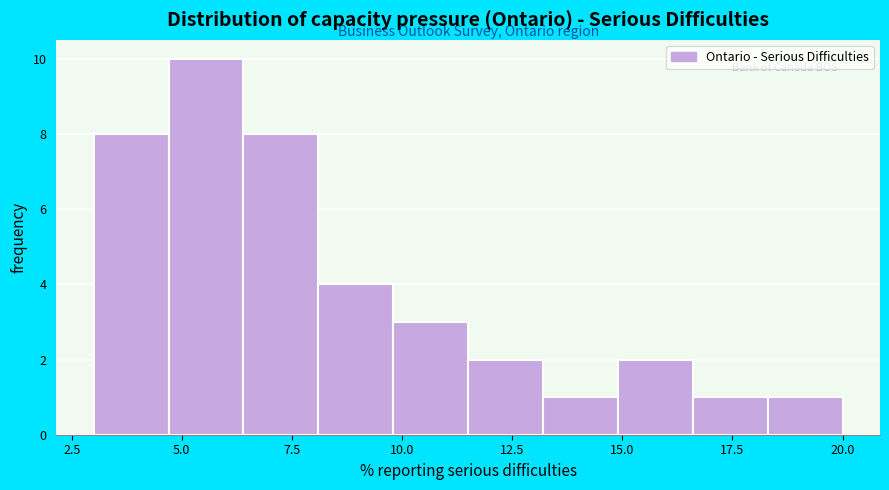

Around what value on the x-axis is the tallest bar? Give the approximate position of its centre, as read against the axis.

5.5